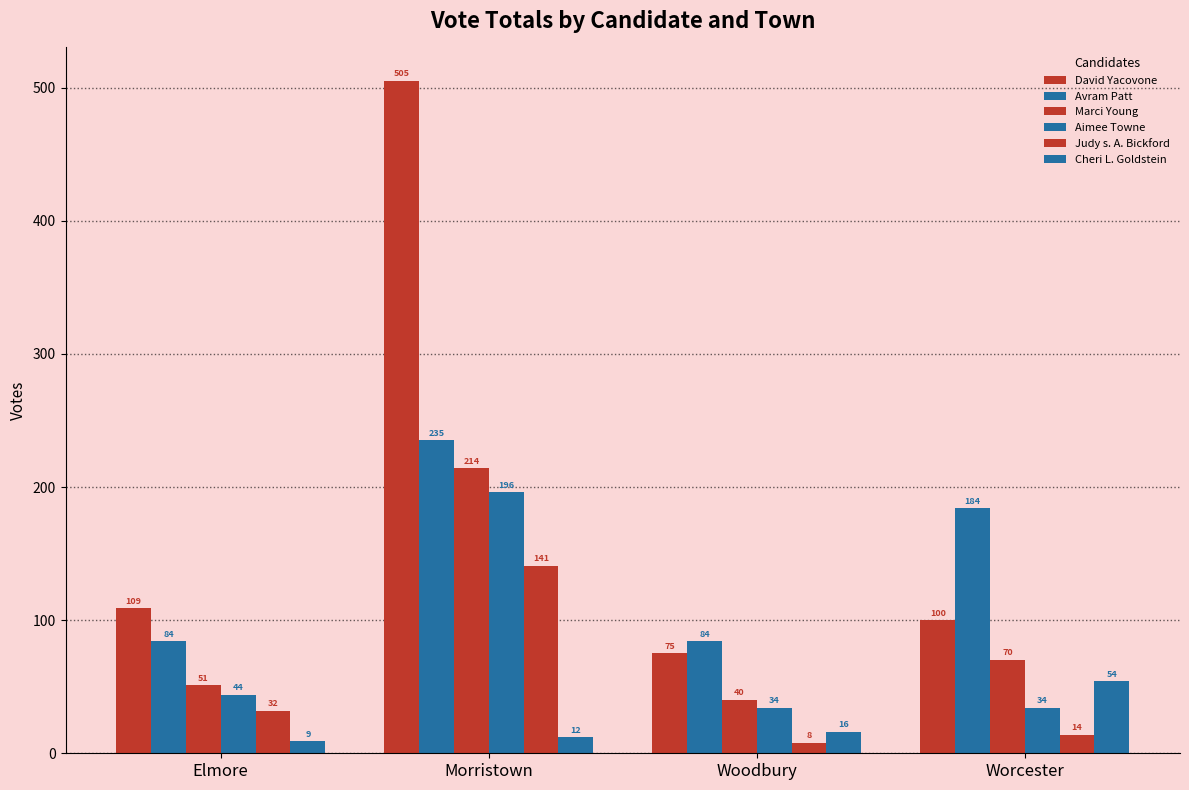

How many data points in Aimee Towne are less than 44?

2